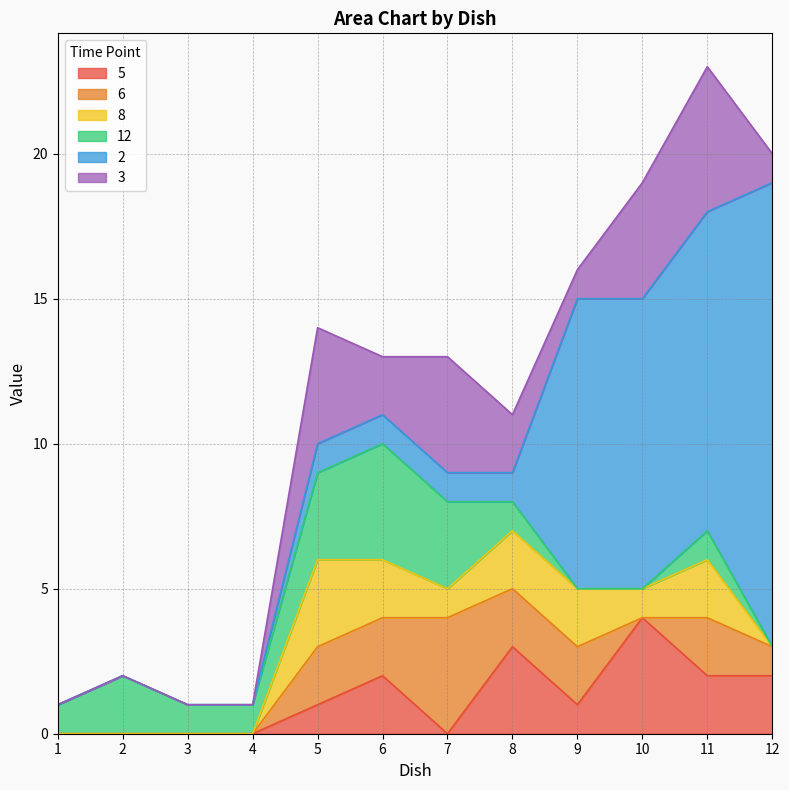

Between 1 and 8, which is larger?

8